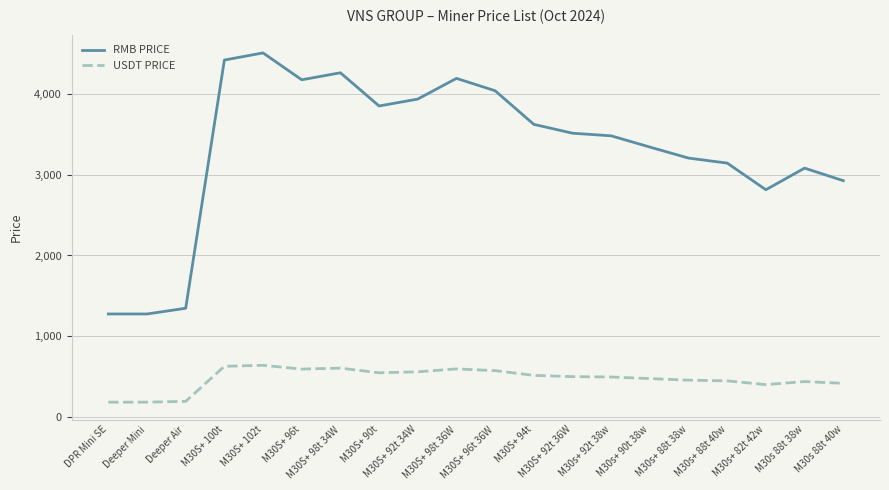

Rank the series by their average value, from highest to lowest.

RMB PRICE, USDT PRICE